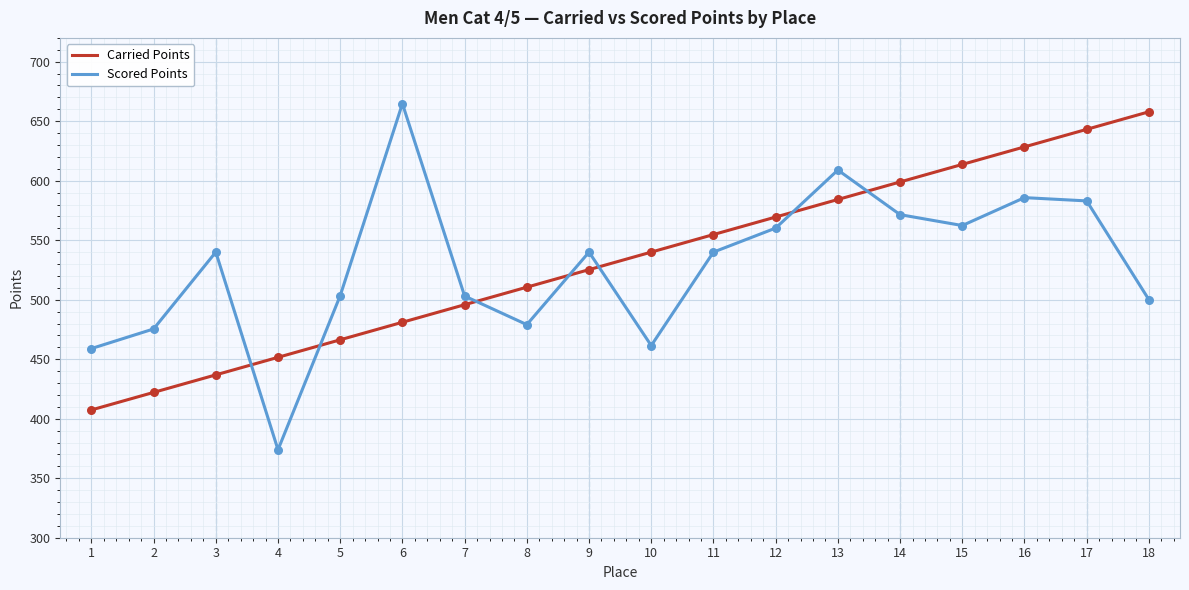

What is the total value across all series at 17?

1226.2